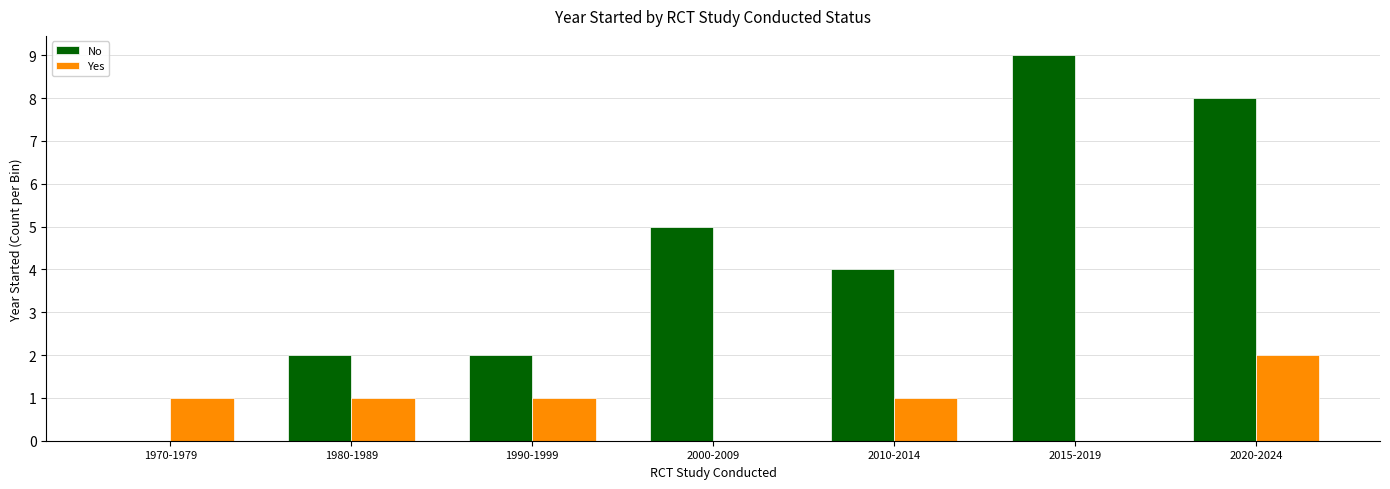

Between 1980-1989 and 2000-2009, which series saw the biggest shift?

No